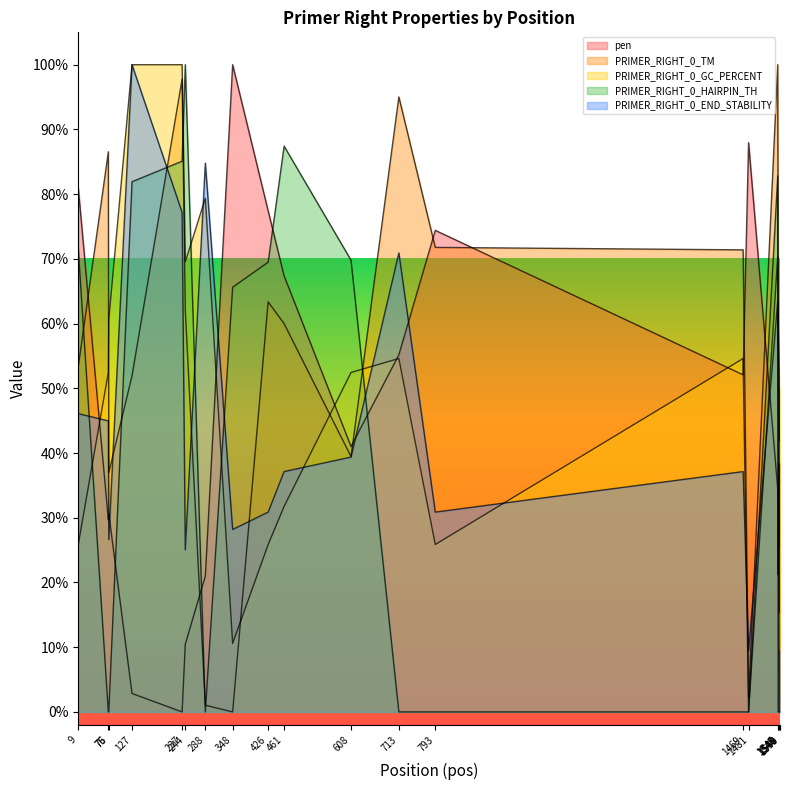

Which has a higher value, 608 or 1548?

608